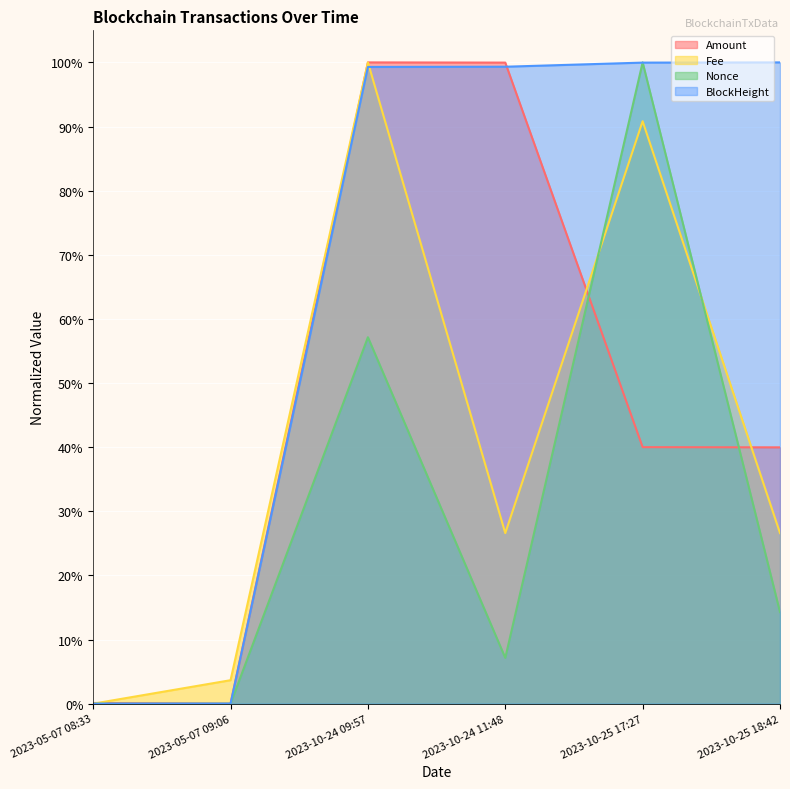

What is the maximum value shown in the chart?

100.0